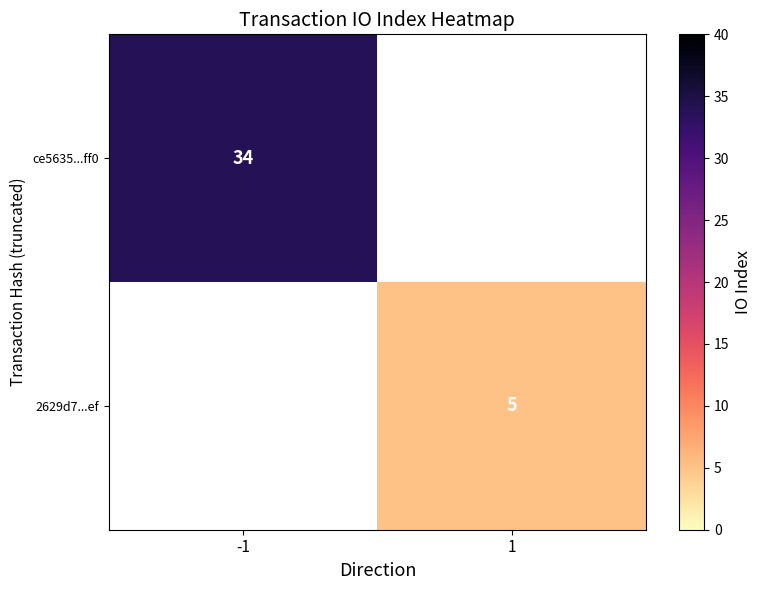

What is the maximum value shown in the chart?

34.0